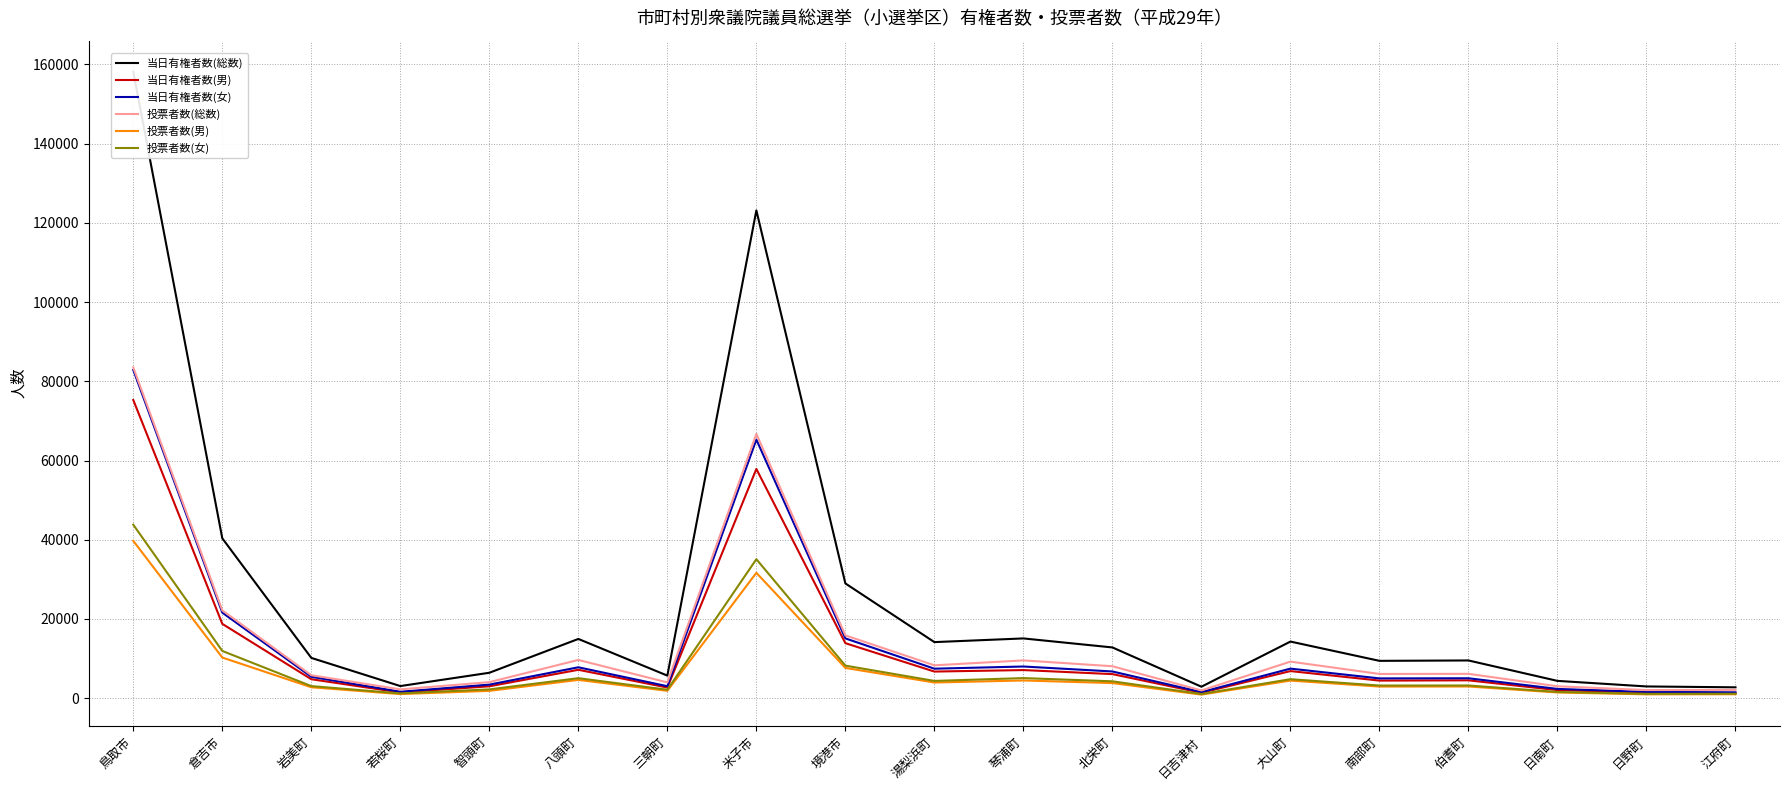

What is the sum of all 投票者数(男) values?

128123